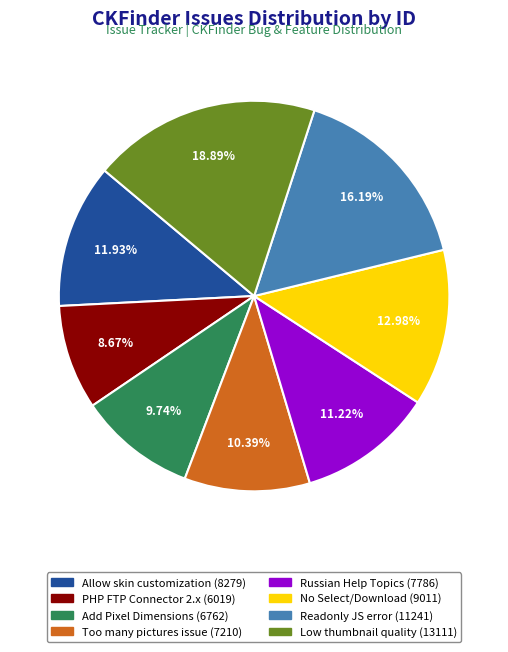

Does any single category account for the majority?

No